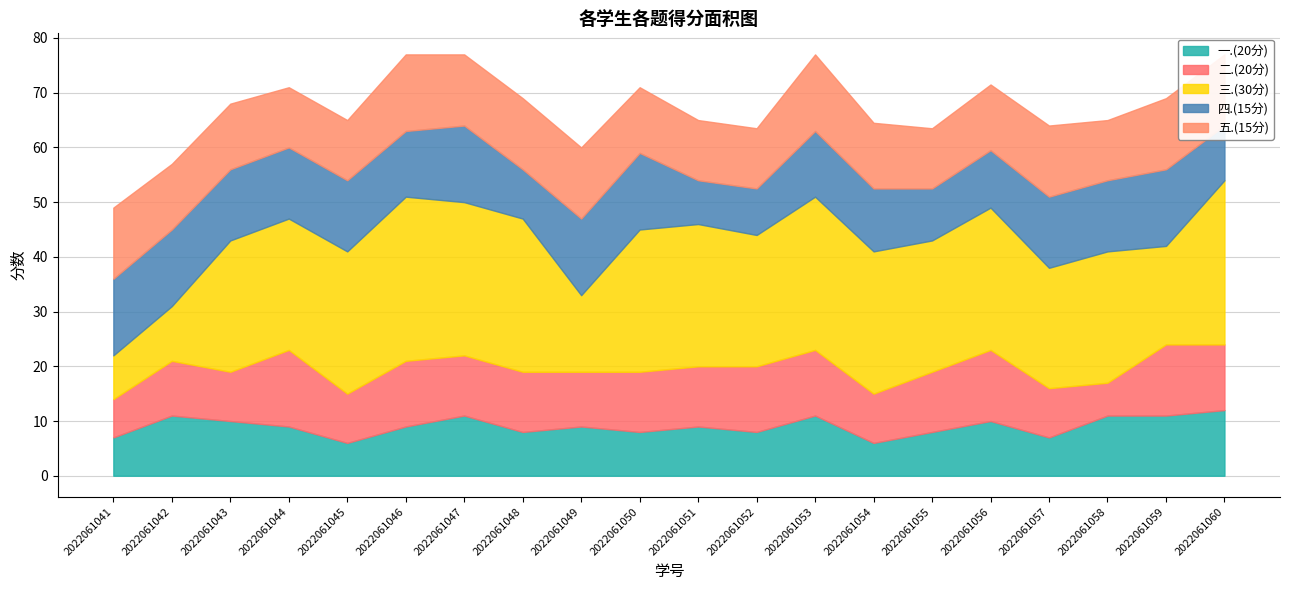

Where does the 五.(15分) series first go above 12?

2022061041